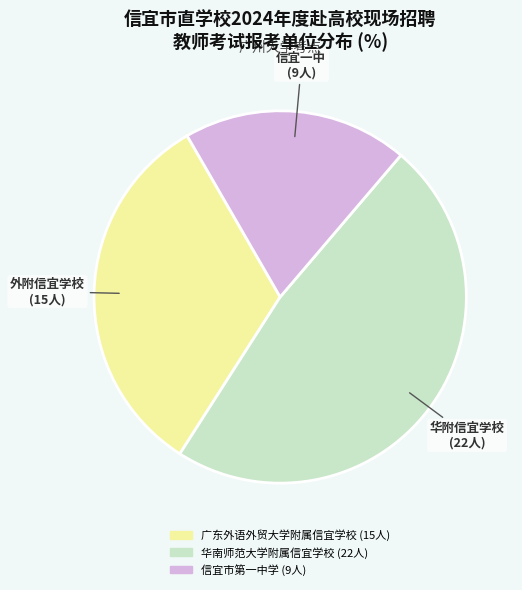

Which slice is the largest?

华南师范大学附属信宜学校